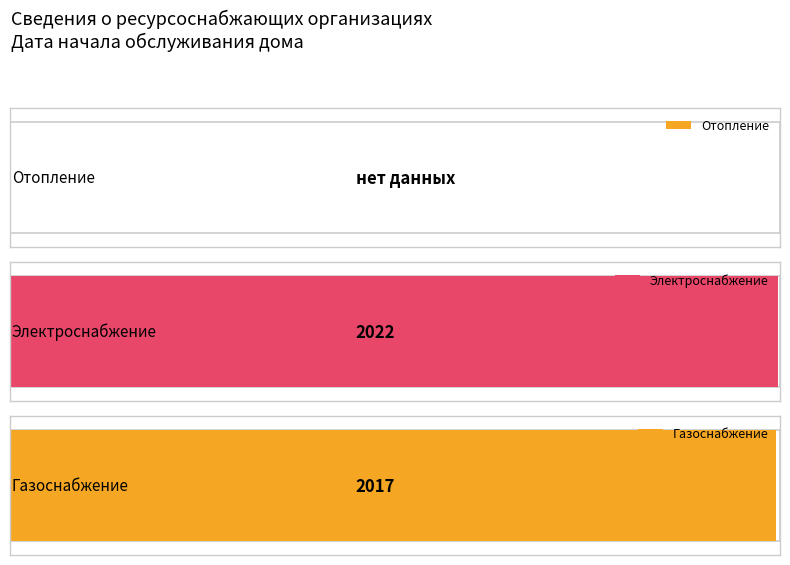

What is the change in value from Электроснабжение to Газоснабжение?

-5